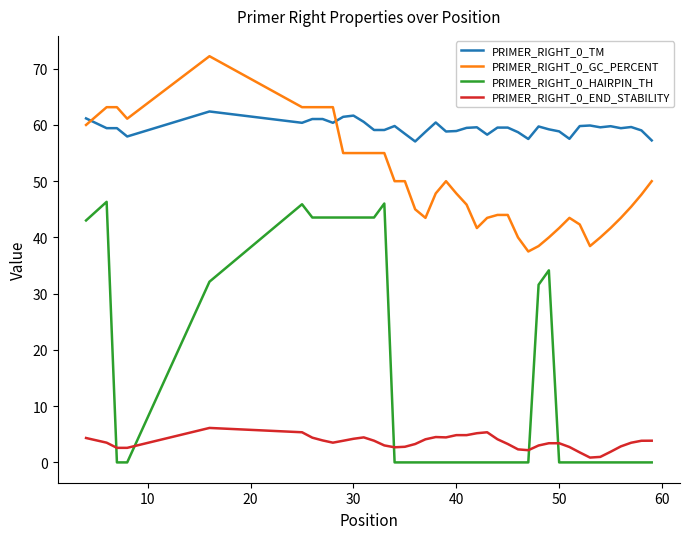

Which series has the widest spread of values?

PRIMER_RIGHT_0_HAIRPIN_TH